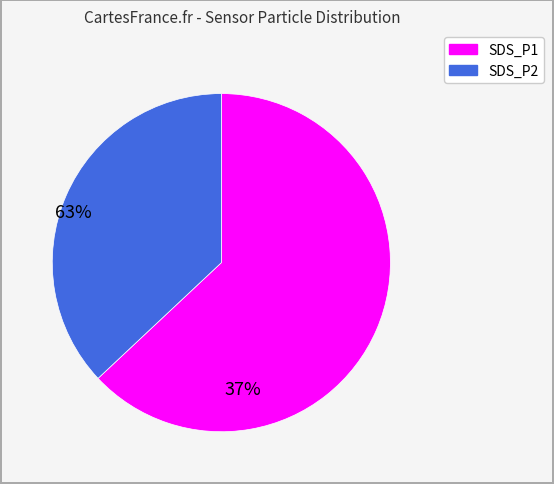

How many slices are in this pie chart?

2